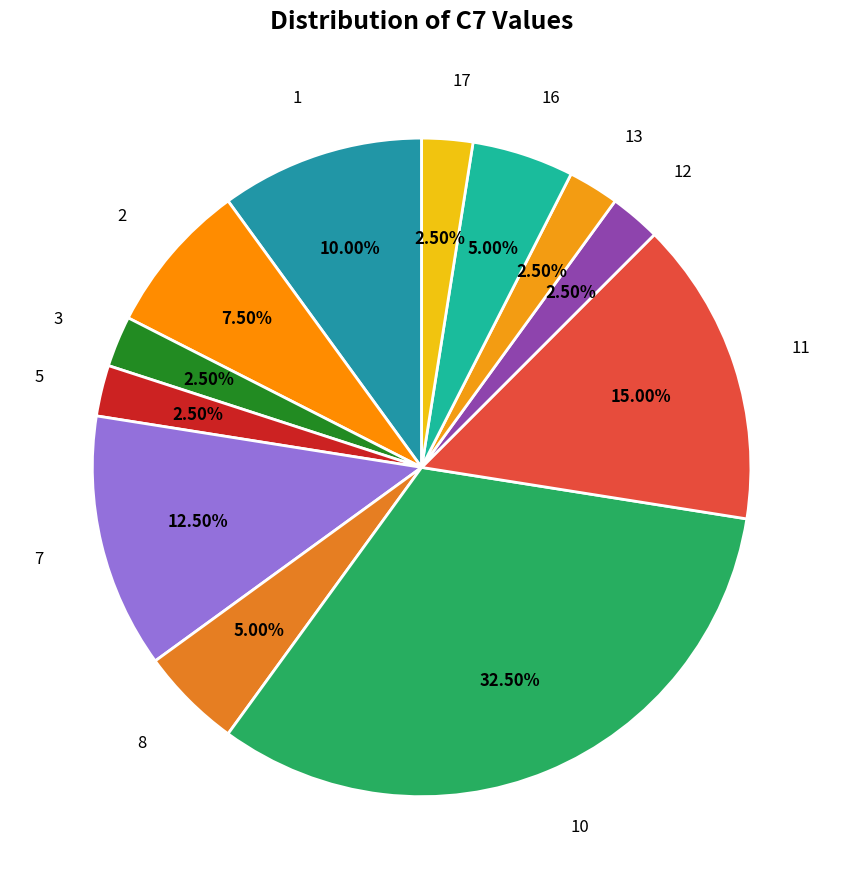

How many segments does this pie chart have?

12